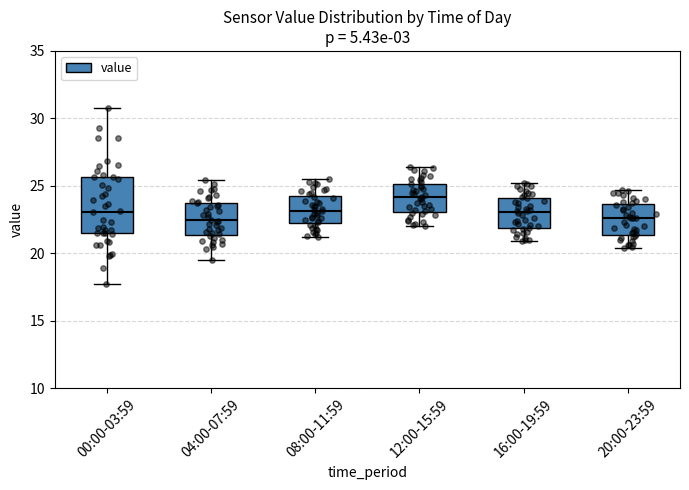

Which box is the tallest, from its lower edge to its upper edge?

00:00-03:59